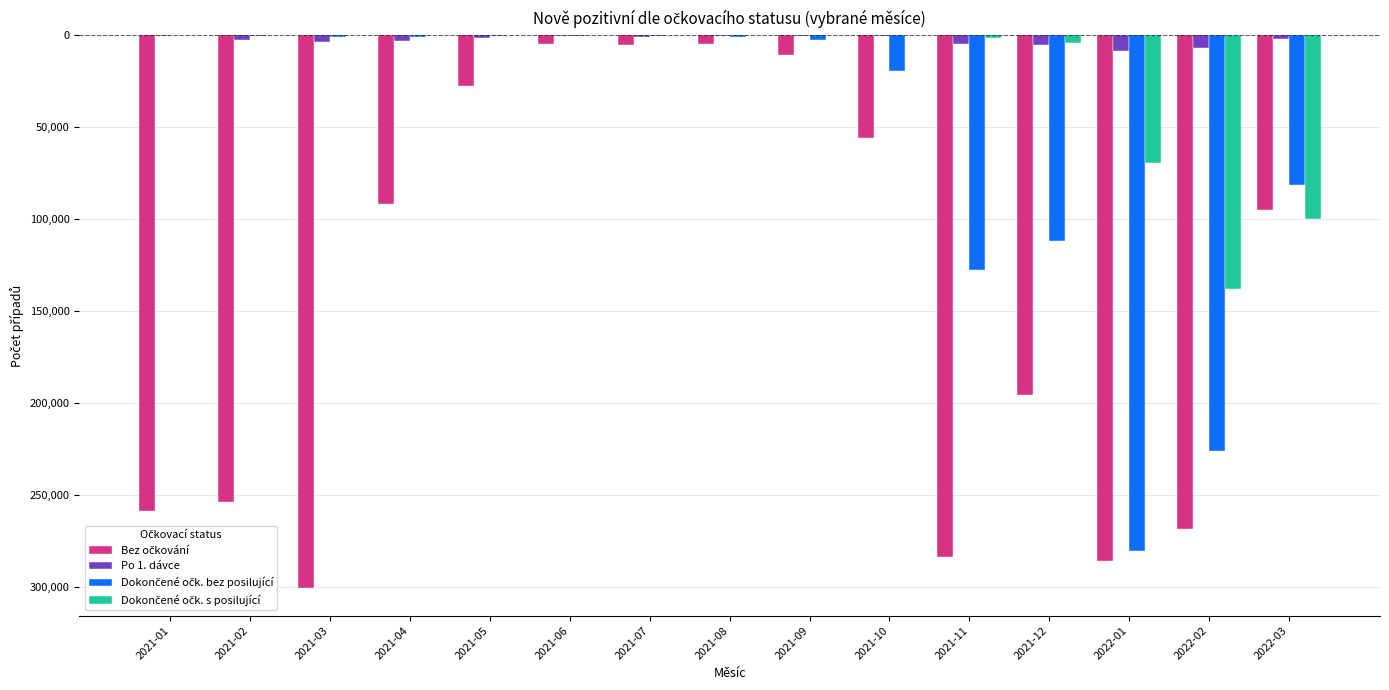

How many values in the Dokončené očk. s posilující series are below 0?

6